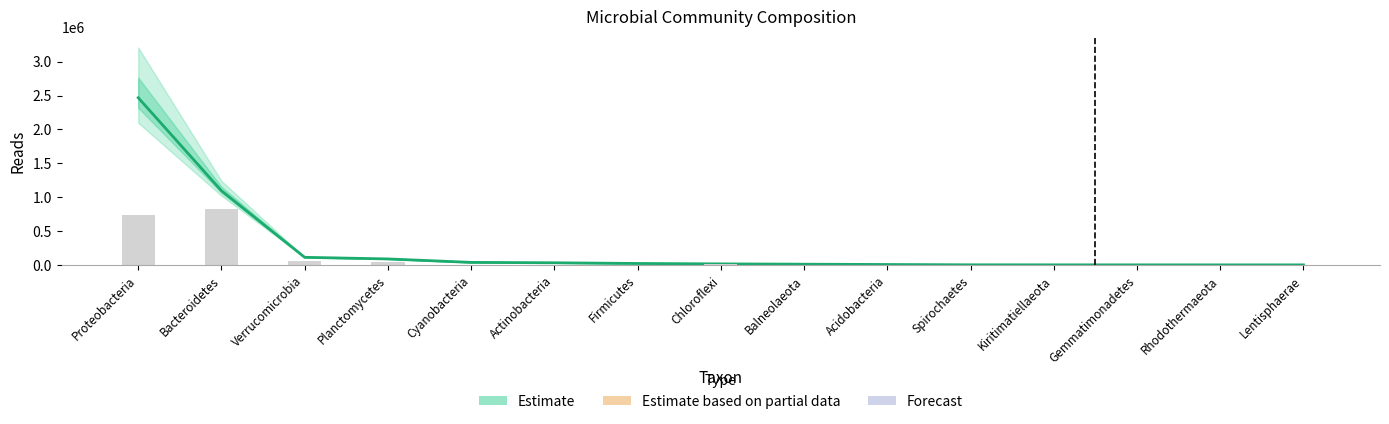

What is the label of the 15th bar from the left?

Lentisphaerae